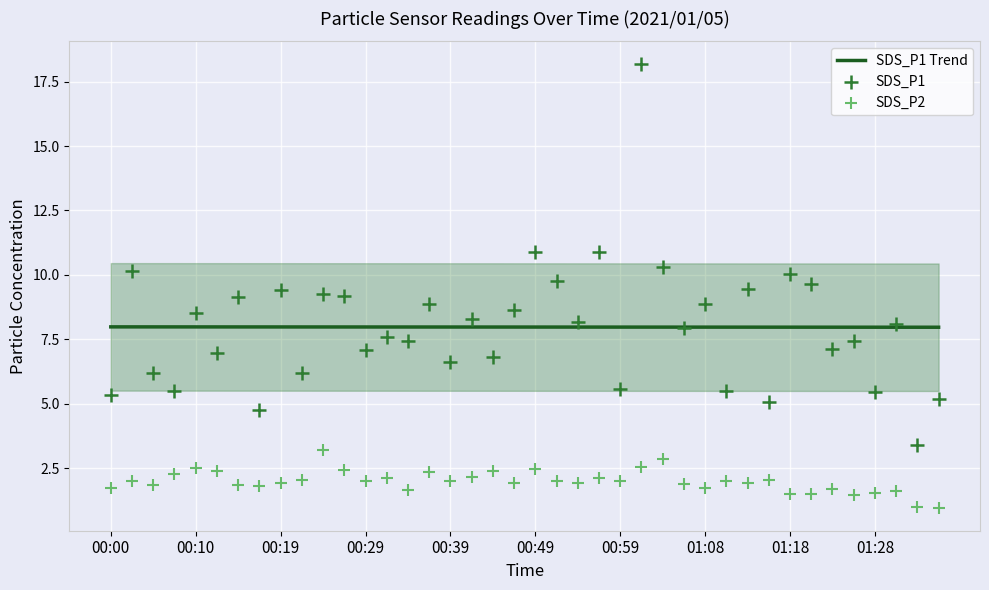

Which series contains the lowest Y value?

SDS_P2